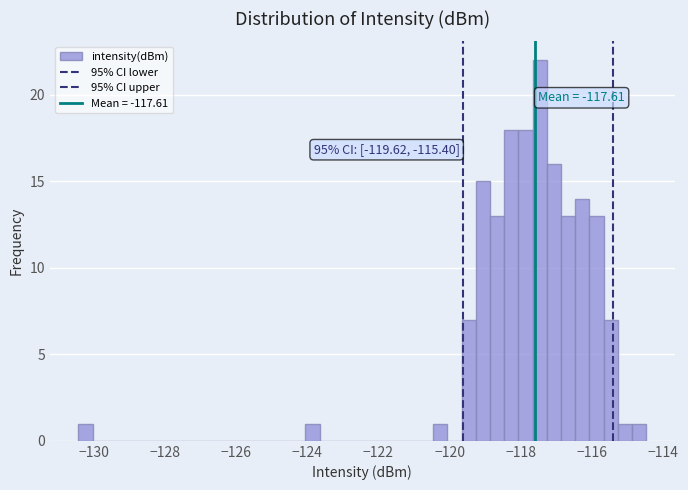

Around what value on the x-axis is the tallest bar? Give the approximate position of its centre, as read against the axis.

-117.4